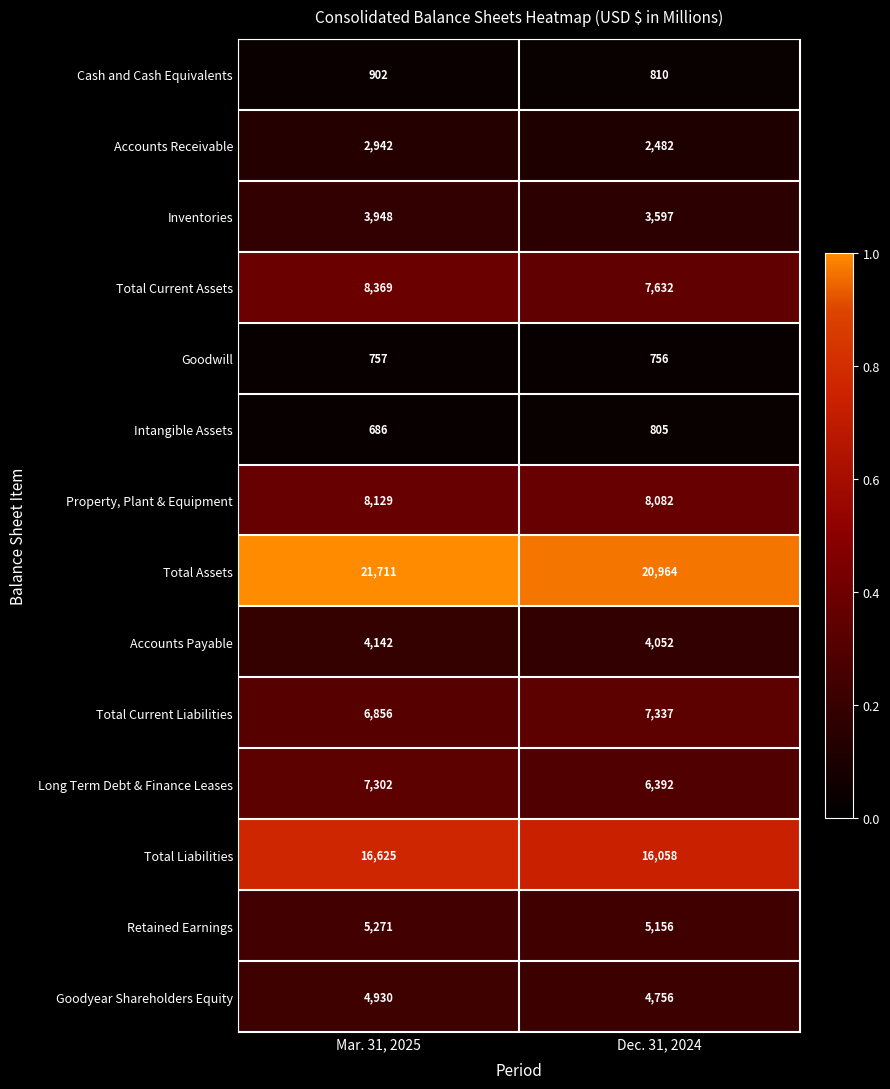

At which label is Inventories closest to 3772?

Dec. 31, 2024